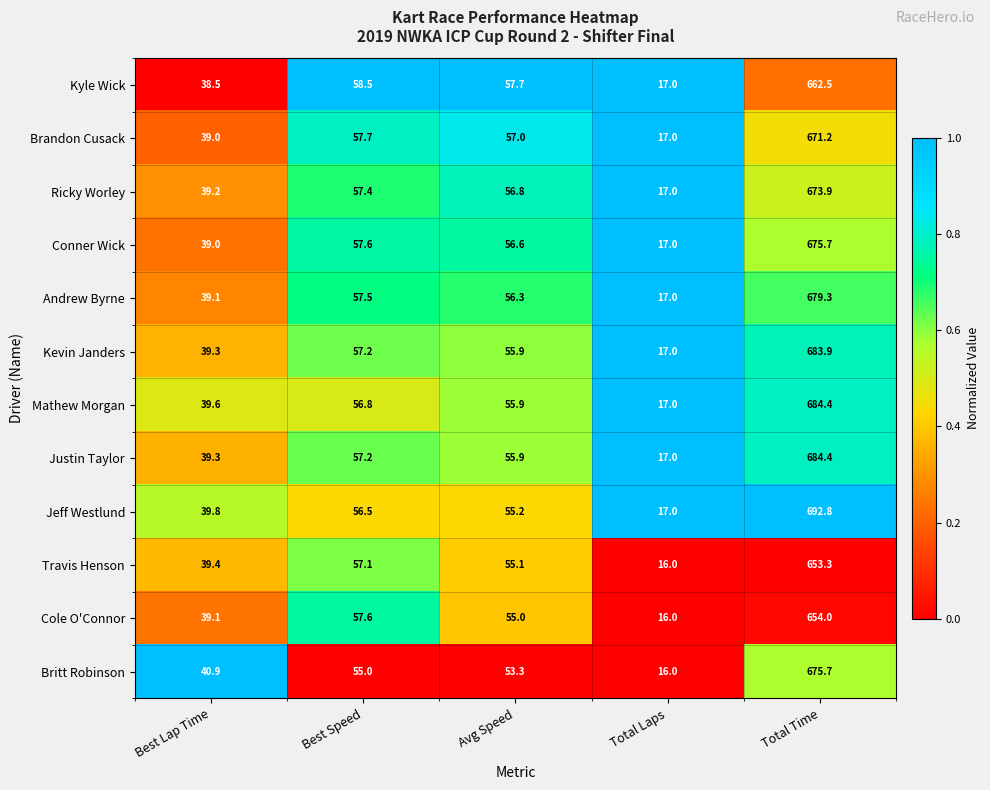

The value of Brandon Cusack at Total Laps is 17.0. True or false?

True